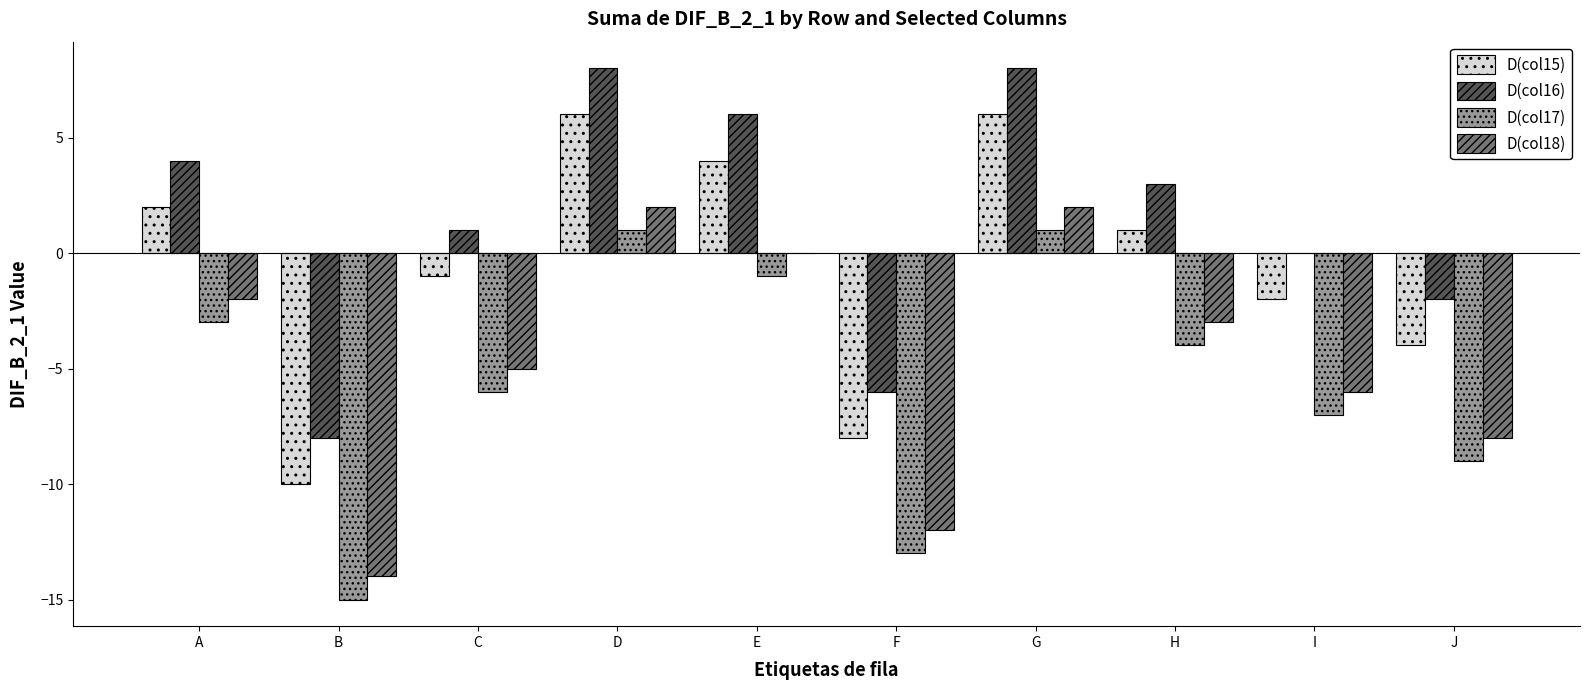

What is the average value of the D(col17) series?

-6